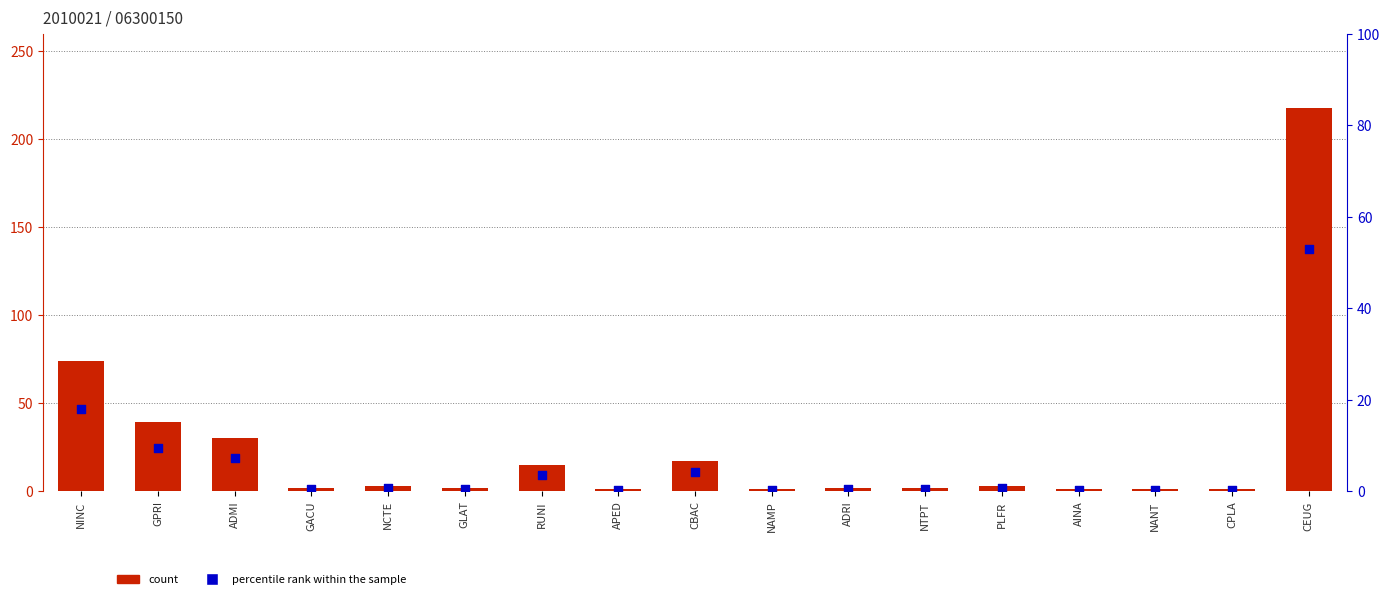

Which series contains the highest Y value?

count